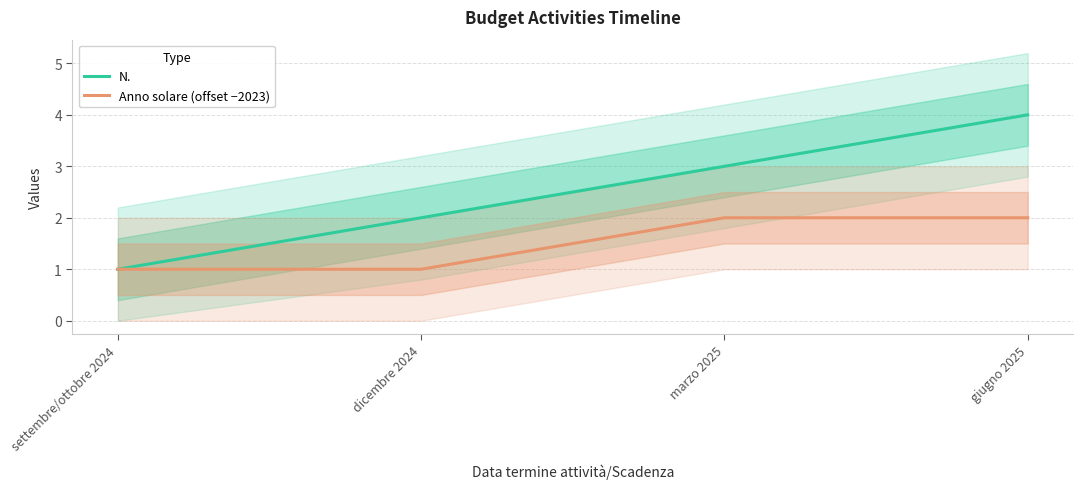

At which label does N. reach its minimum?

settembre/ottobre 2024